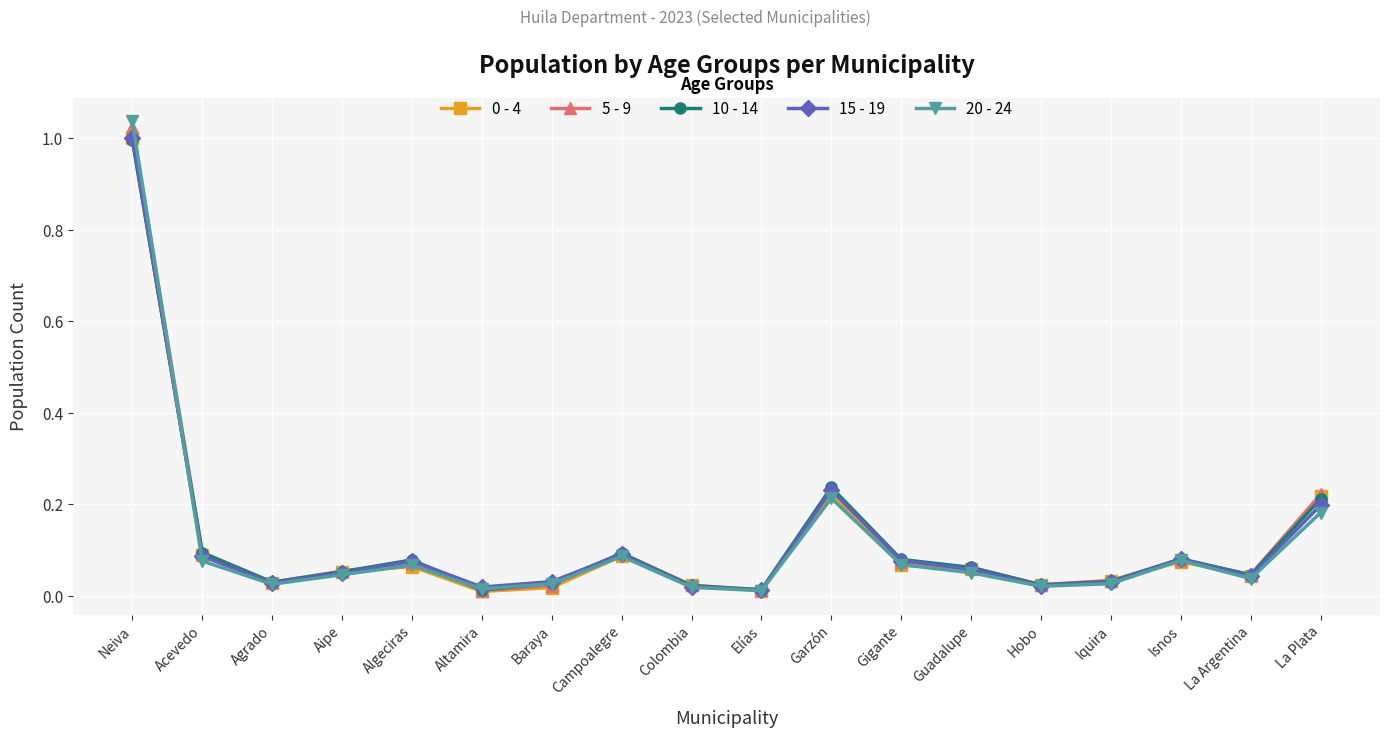

True or false: 5 - 9 and 20 - 24 intersect in this chart.

True